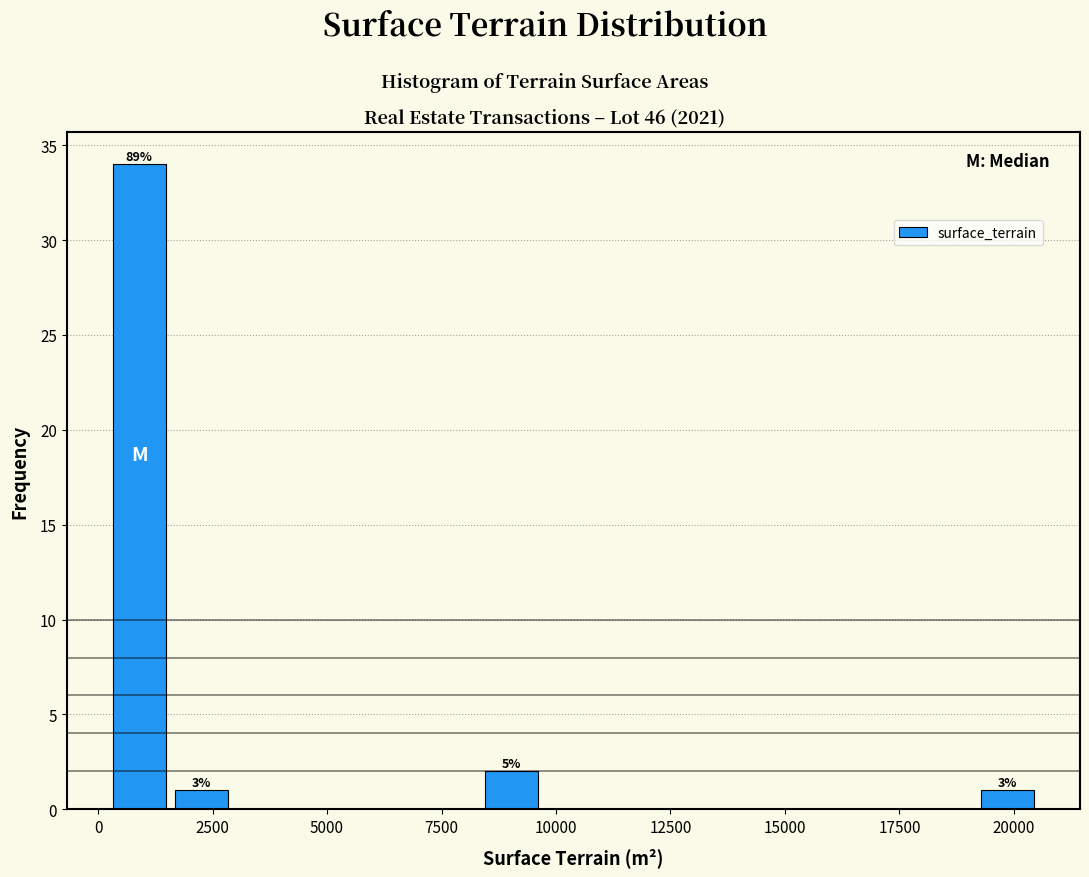

Around what value on the x-axis is the tallest bar? Give the approximate position of its centre, as read against the axis.

1000